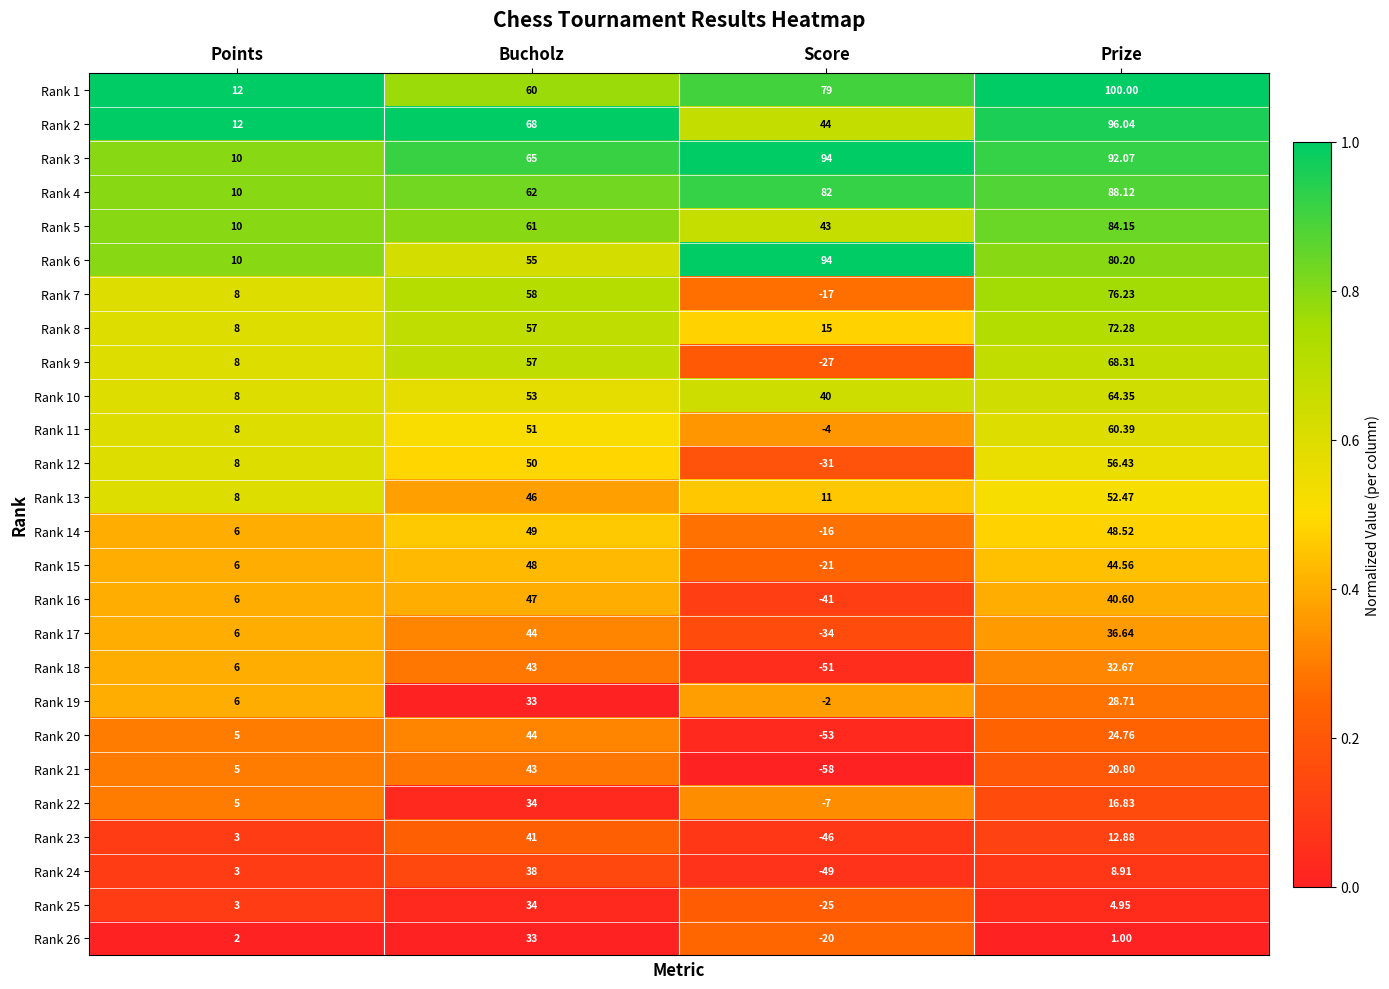

Rank the categories by Rank 16 value from highest to lowest.

Bucholz, Prize, Points, Score